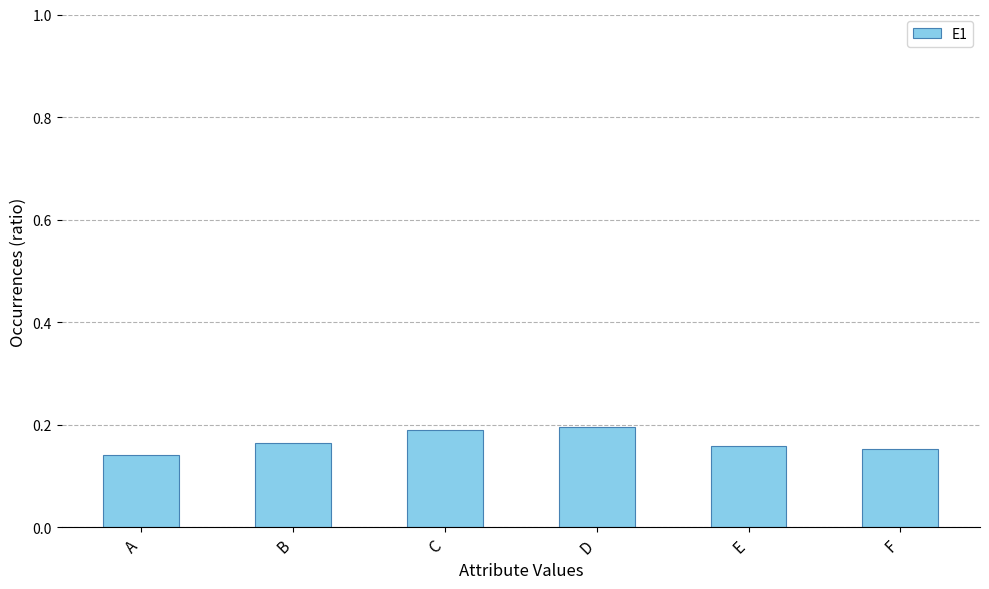

Between B and D, which is larger?

D